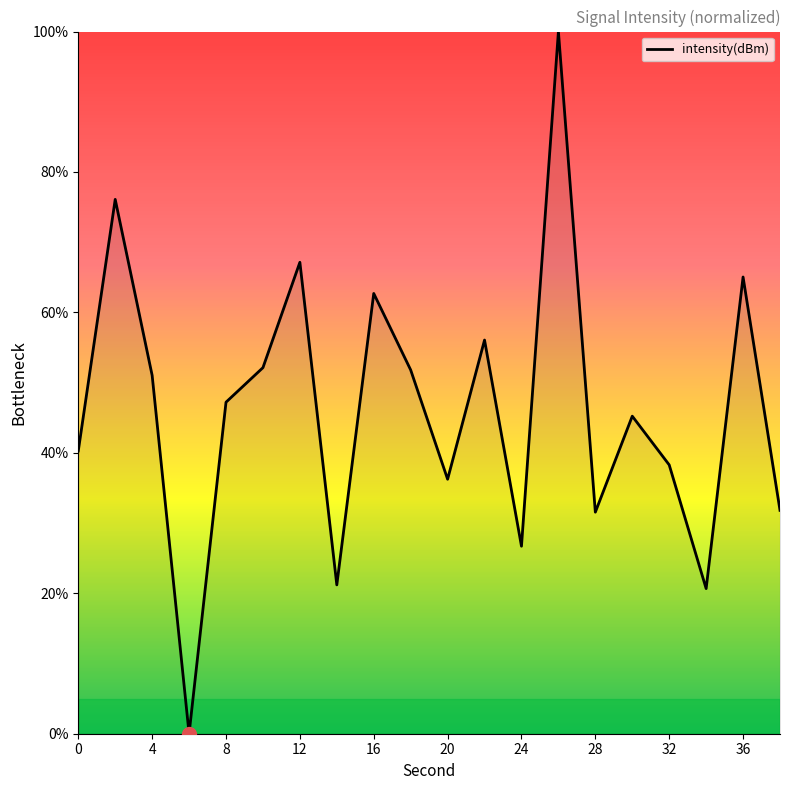

How many lines are shown in the chart?

1